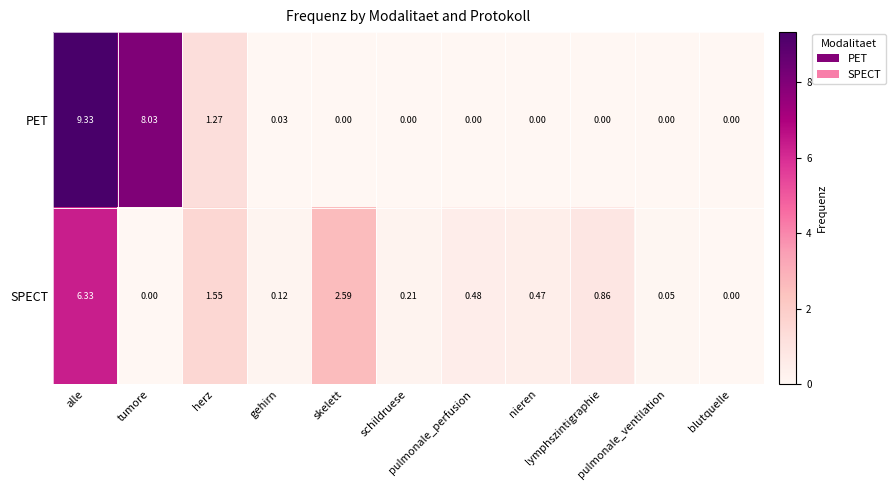

Which series has the widest spread of values?

PET